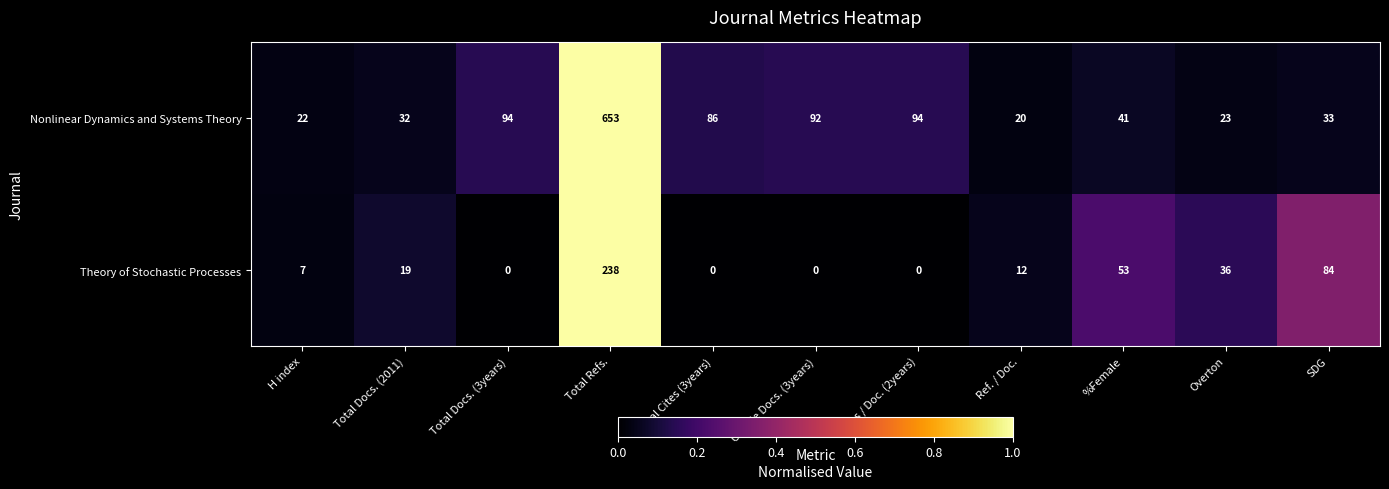

Between Total Refs. and Ref. / Doc., which series saw the biggest shift?

Nonlinear Dynamics and Systems Theory